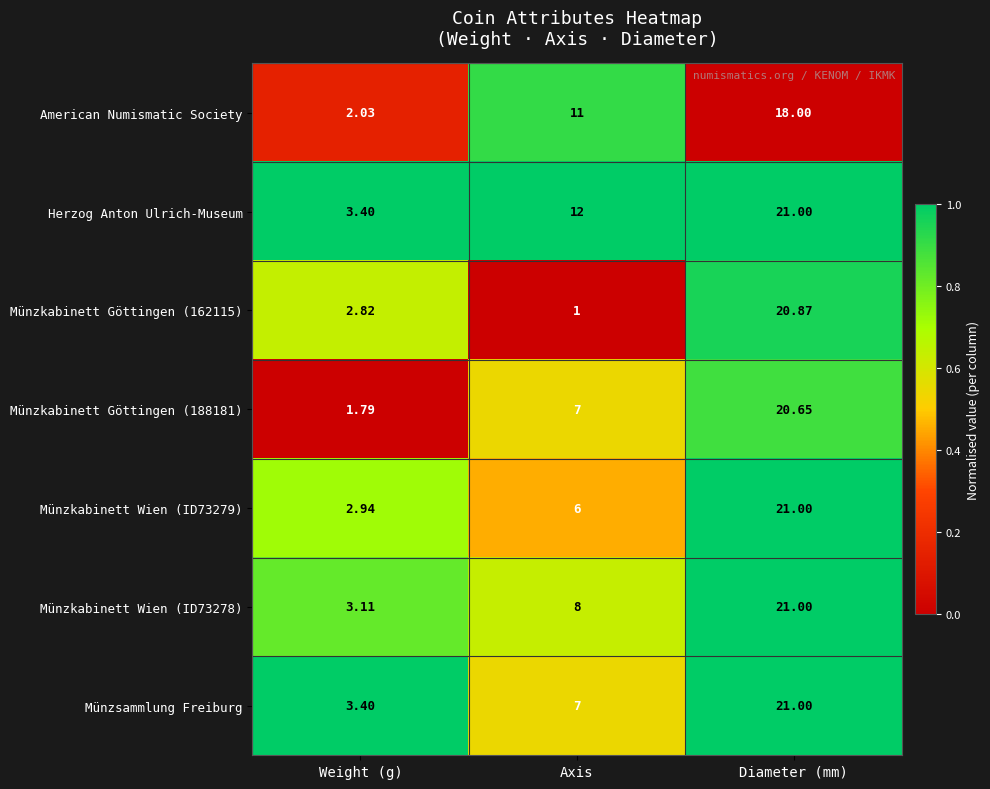

Which label corresponds to the largest value in the chart?

Diameter (mm)